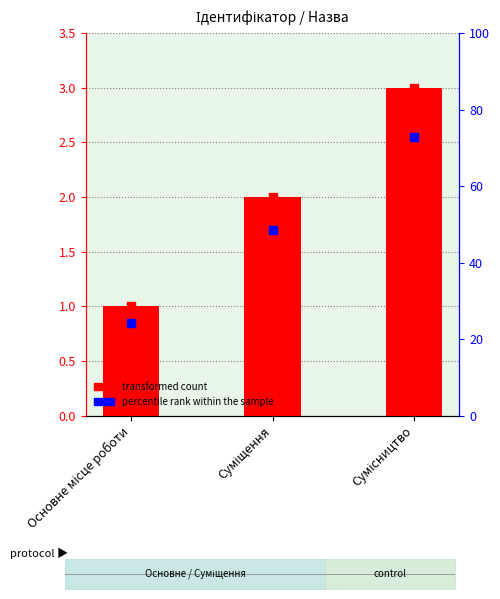

Is the value of transformed count at Основне місце роботи greater than the value of percentile rank within the sample at Сумісництво?

No